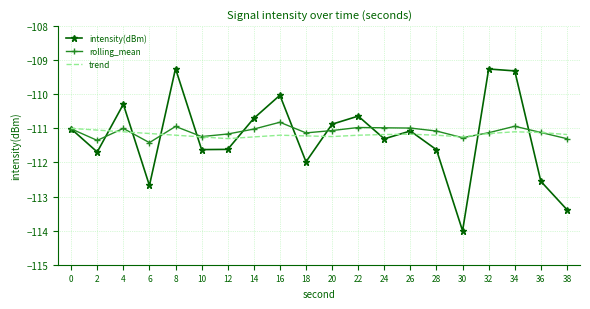

Which series has the largest range (max minus min)?

intensity(dBm)